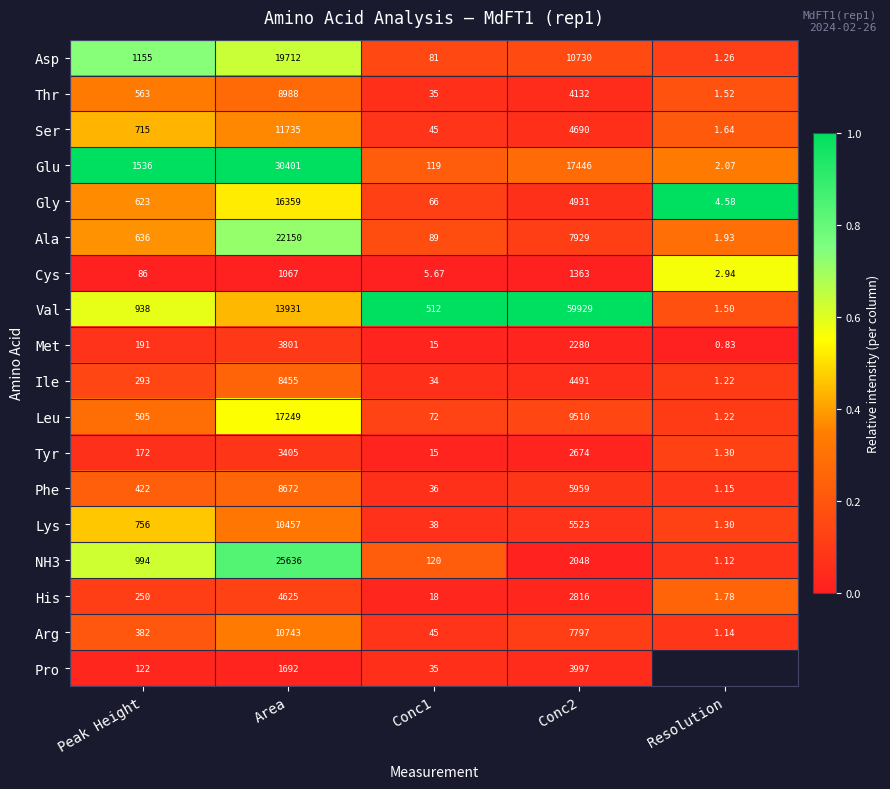

Which category has the lowest value across all series?

Peak Height